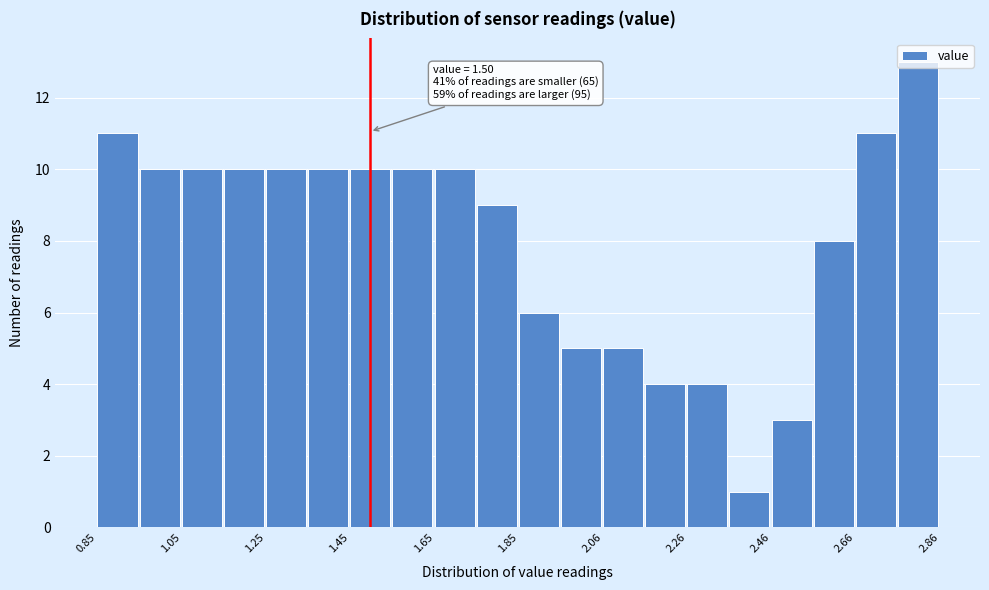

Read against the x-axis, roughly where is the centre of the tallest bar?

2.80